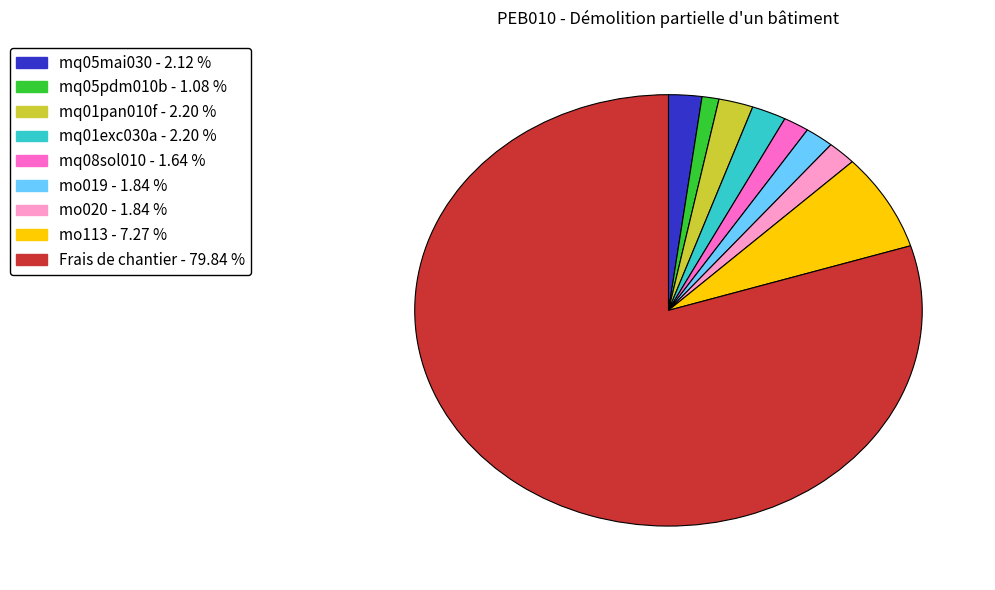

What is the majority slice?

Frais de chantier